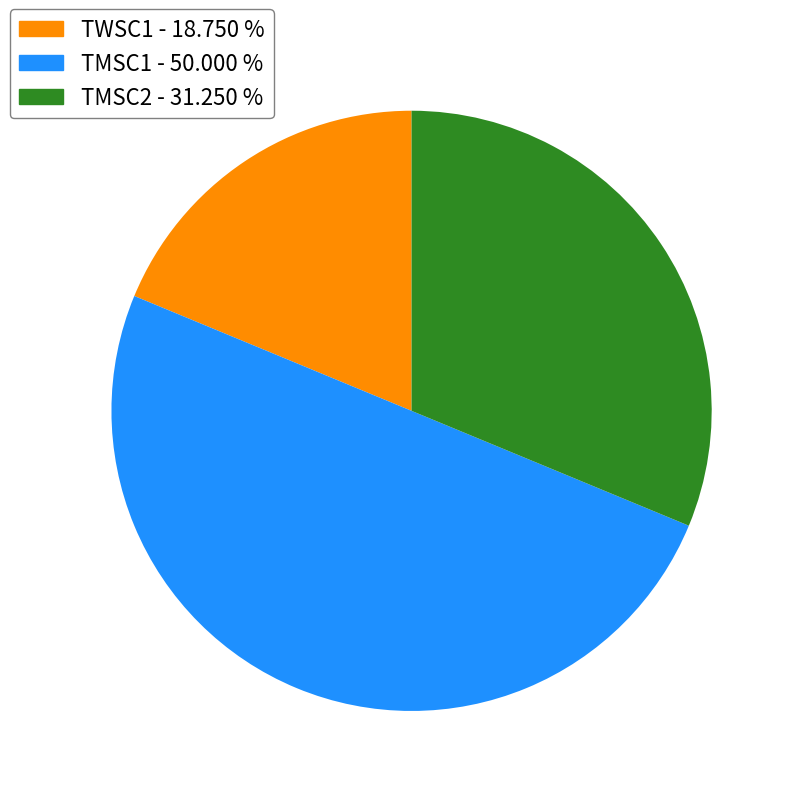

Does TWSC1 represent more than half of the total?

No